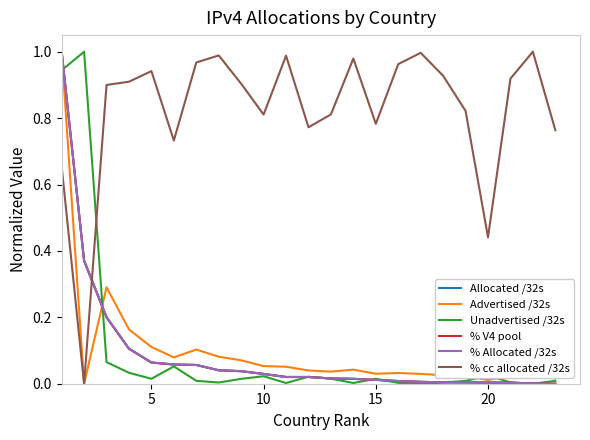

Which series has the largest total across all categories?

% cc allocated /32s